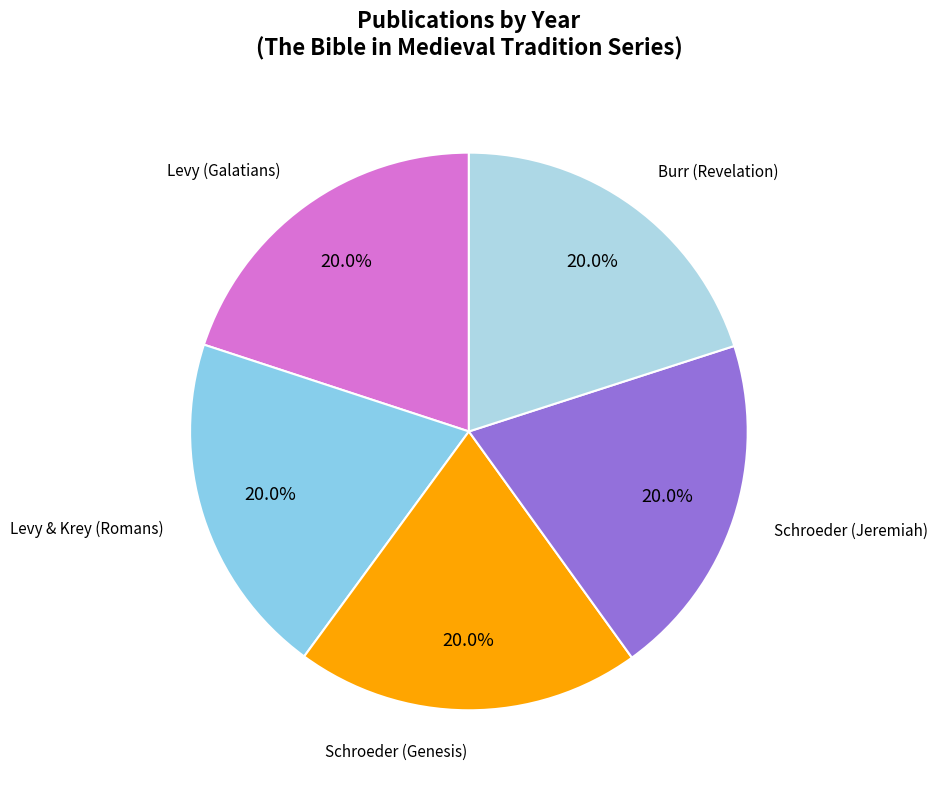

Is there any slice that represents more than half of the pie?

No